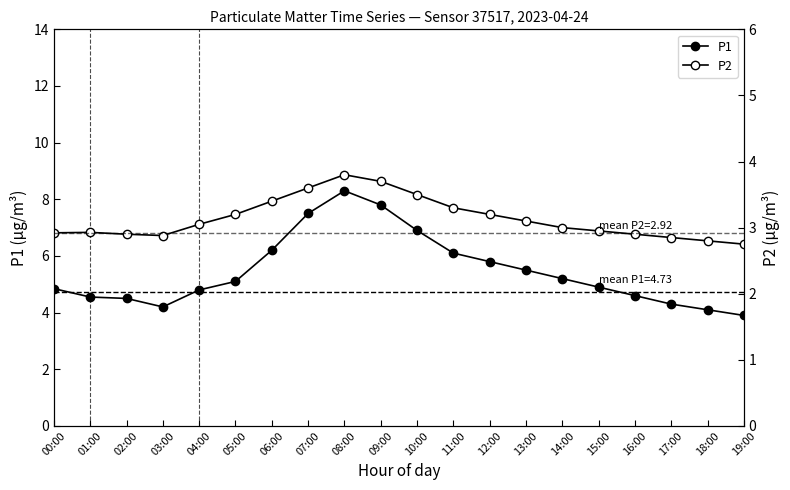

At which category is the sum across all series the highest?

08:00